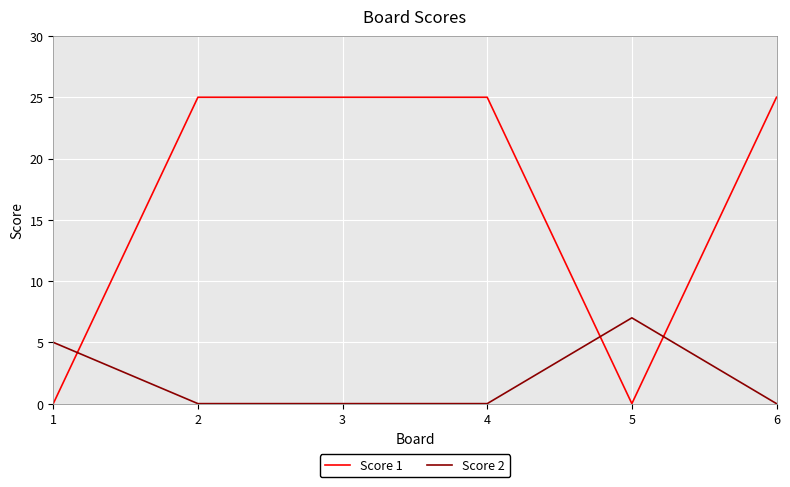

The value of Score 2 at 1 is 5. True or false?

True